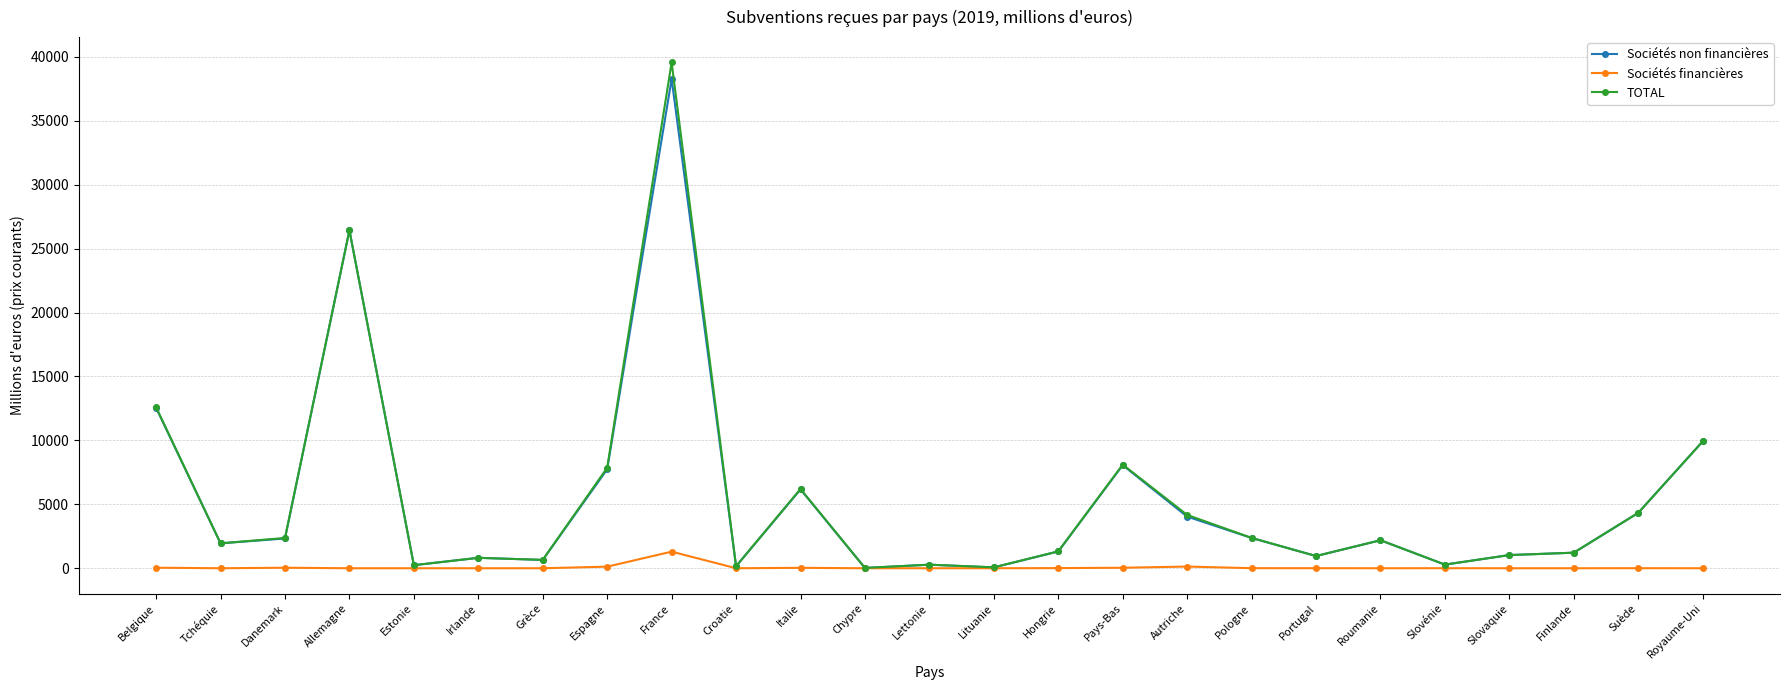

What is the difference between the highest and lowest values at Pays-Bas?

8064